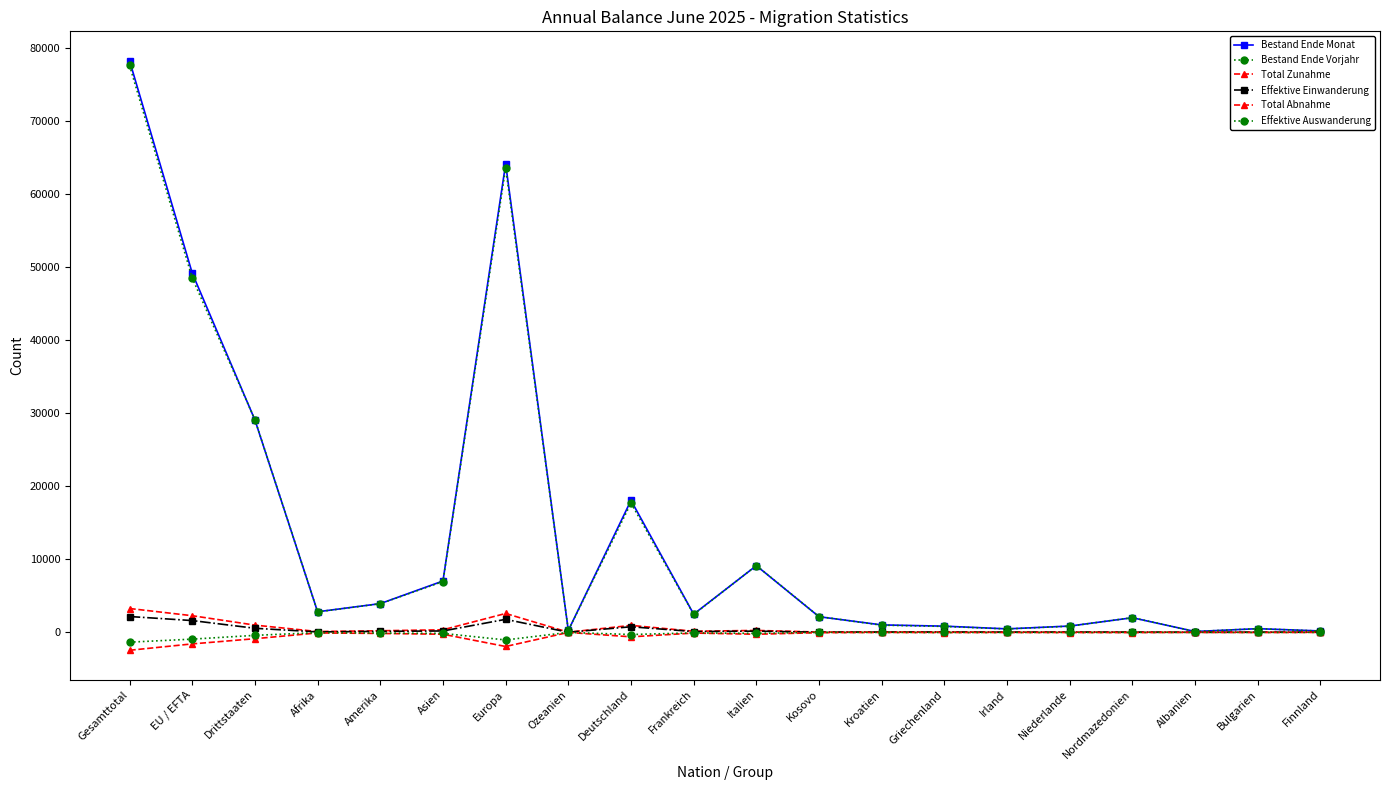

Between Ozeanien and Niederlande, which is larger?

Niederlande